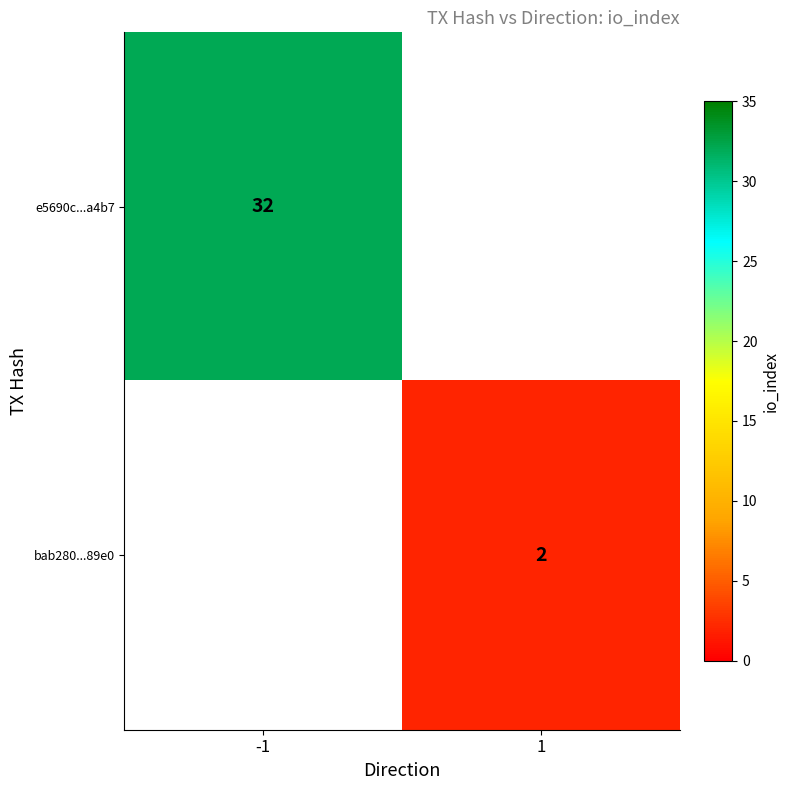

Is the value of e5690c...a4b7 at -1 greater than the value of bab280...89e0 at 1?

Yes